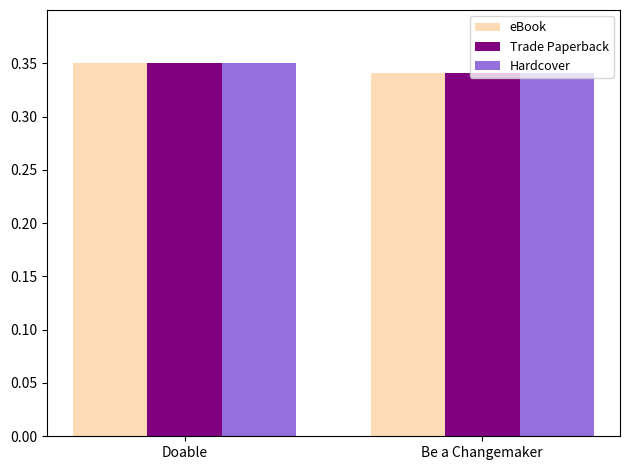

At which category does the chart reach its minimum across all series?

Be a Changemaker